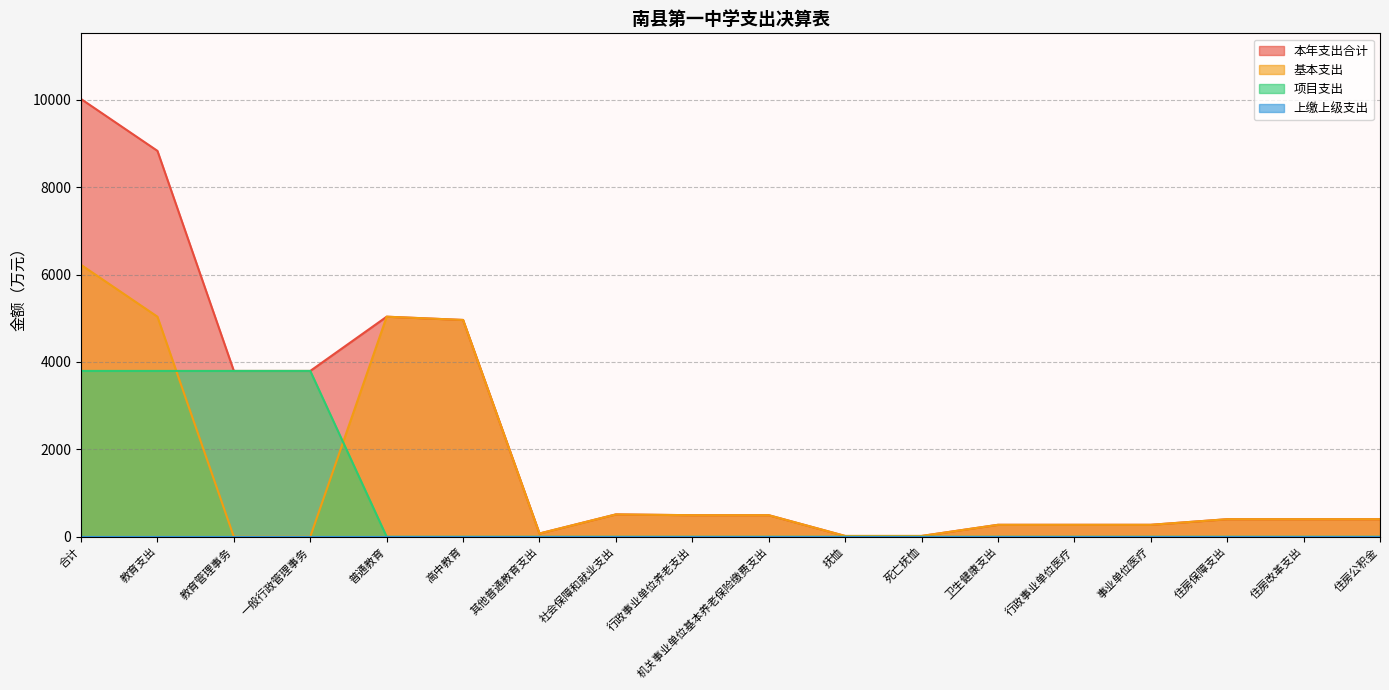

What is the sum of the 本年支出合计 values at 事业单位医疗 and 死亡抚恤?

291.9